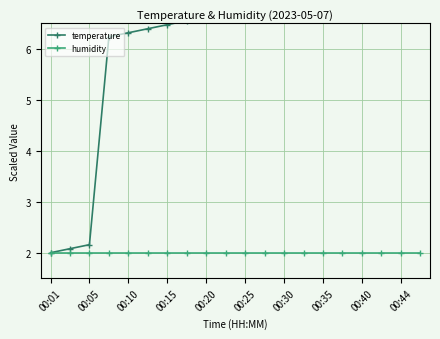

Between 10 and 00:05, which is larger?

10